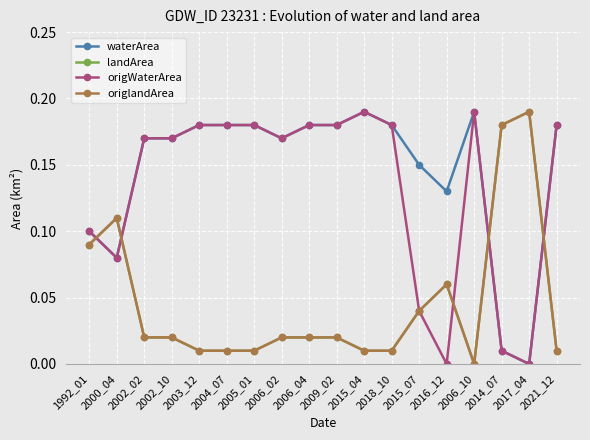

Reading left to right, what are all the values shown in this chart?

waterArea: 0.1	0.1	0.2	0.2	0.2	0.2	0.2	0.2	0.2	0.2	0.2	0.2	0.1	0.1	0.2	0.0	0.0	0.2
landArea: 0.1	0.1	0.0	0.0	0.0	0.0	0.0	0.0	0.0	0.0	0.0	0.0	0.0	0.1	0.0	0.2	0.2	0.0
origWaterArea: 0.1	0.1	0.2	0.2	0.2	0.2	0.2	0.2	0.2	0.2	0.2	0.2	0.0	0.0	0.2	0.0	0.0	0.2
origlandArea: 0.1	0.1	0.0	0.0	0.0	0.0	0.0	0.0	0.0	0.0	0.0	0.0	0.0	0.1	0.0	0.2	0.2	0.0